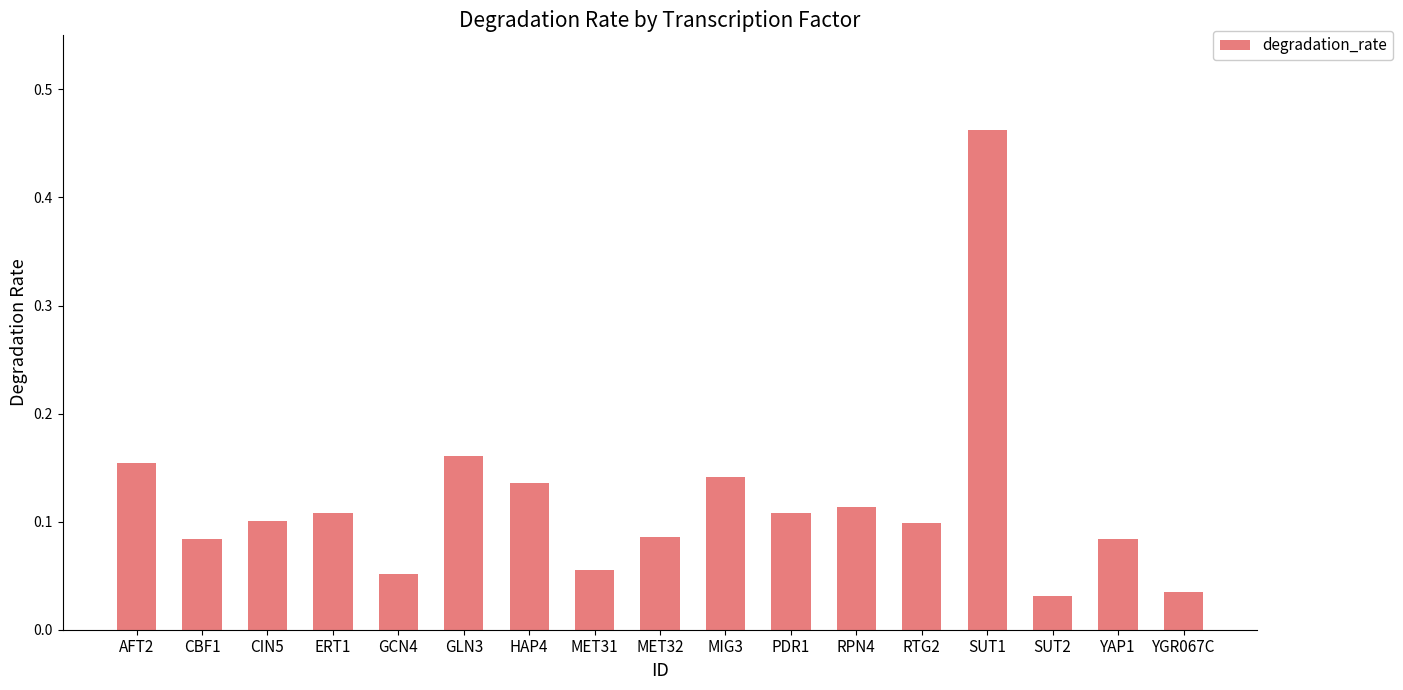

At which category does the chart reach its peak across all series?

SUT1